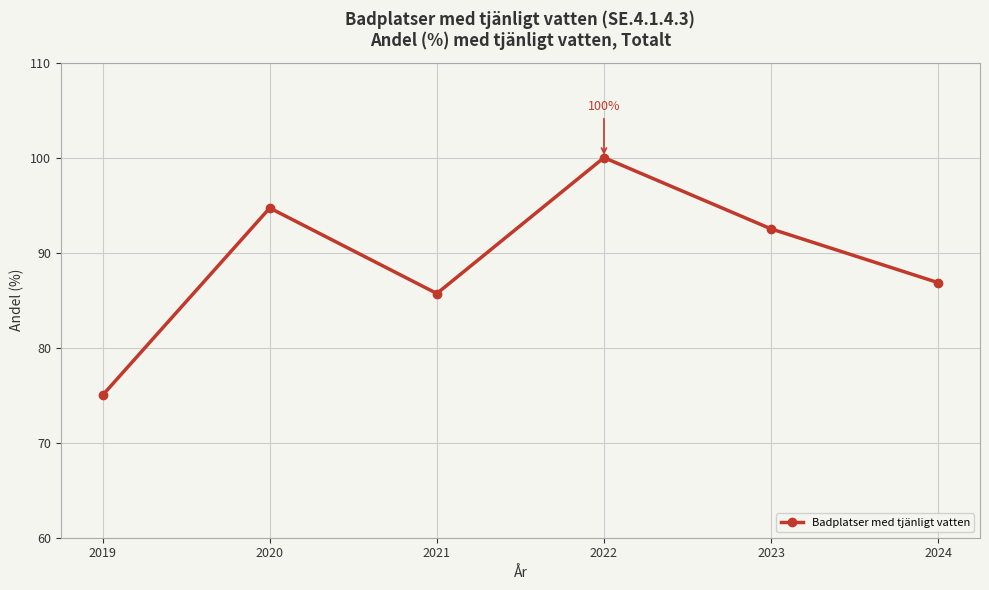

How many values are below 92?

3